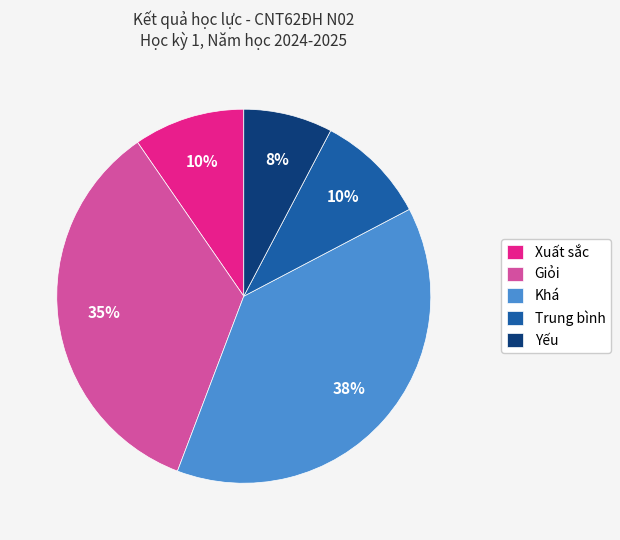

To the nearest percent, what is the difference between the Xuất sắc and Yếu slice percentages?

2%